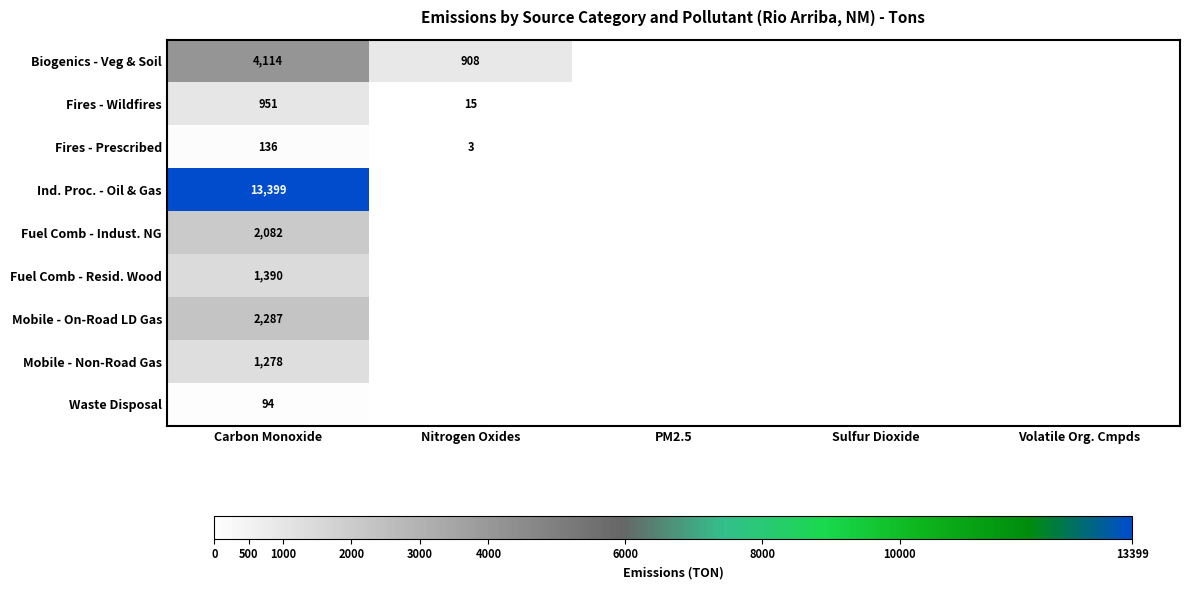

What is the difference between the highest and lowest values at Carbon Monoxide?

13305